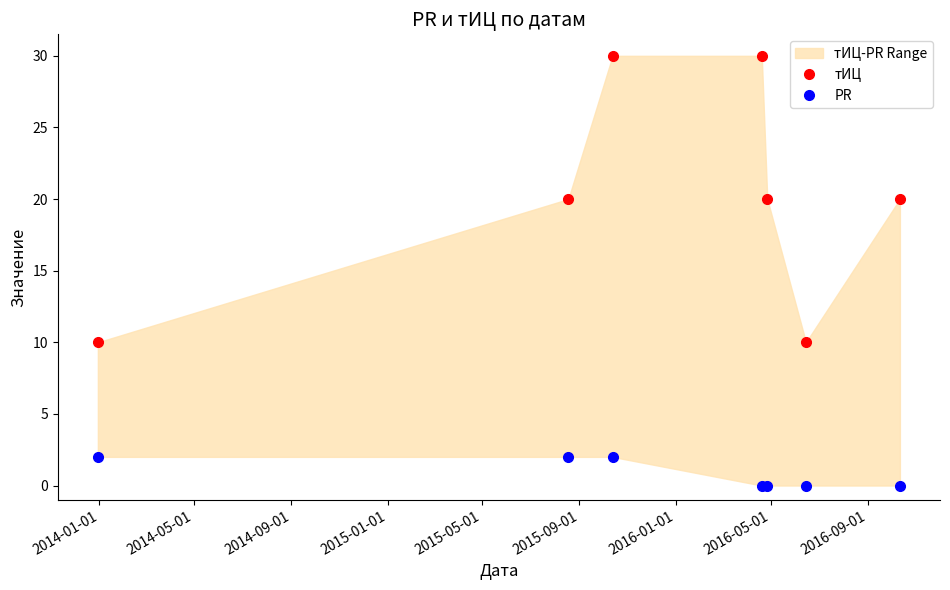

What is the difference between the maximum and second lowest values in the тИЦ series?

20